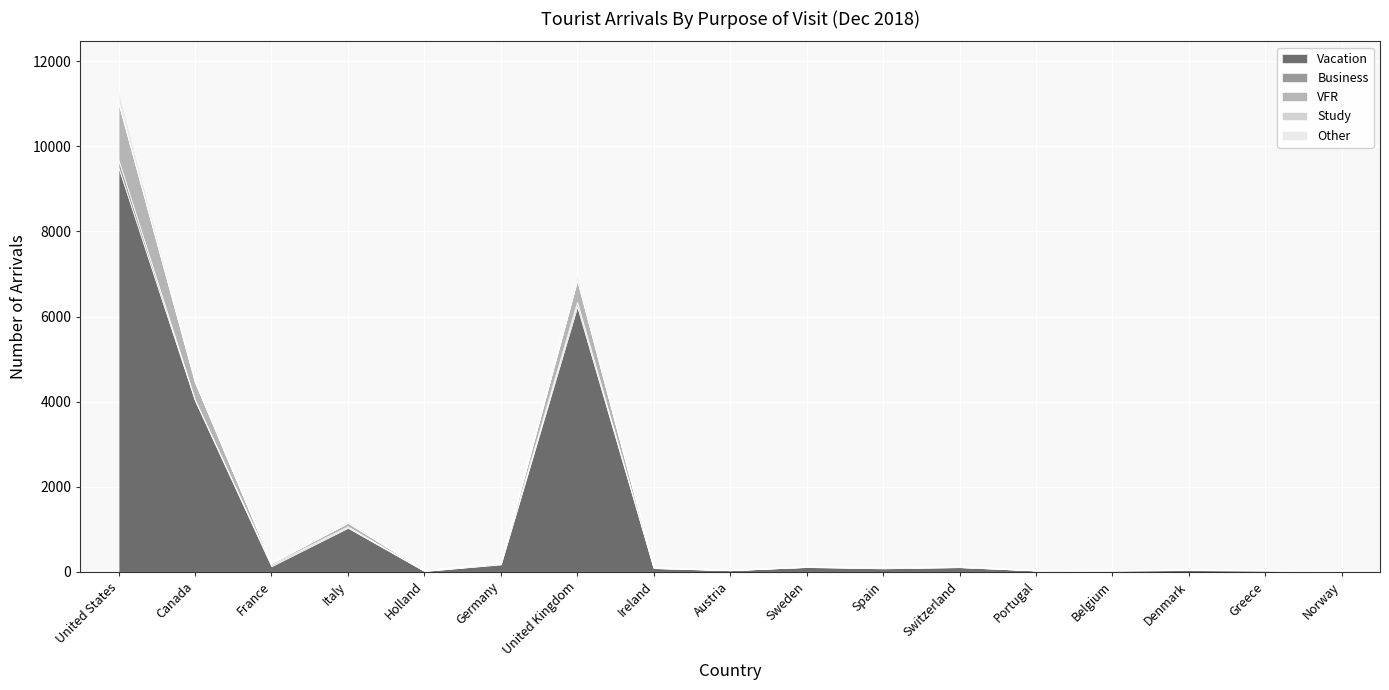

The Other series shows 52 at Italy. True or false?

True